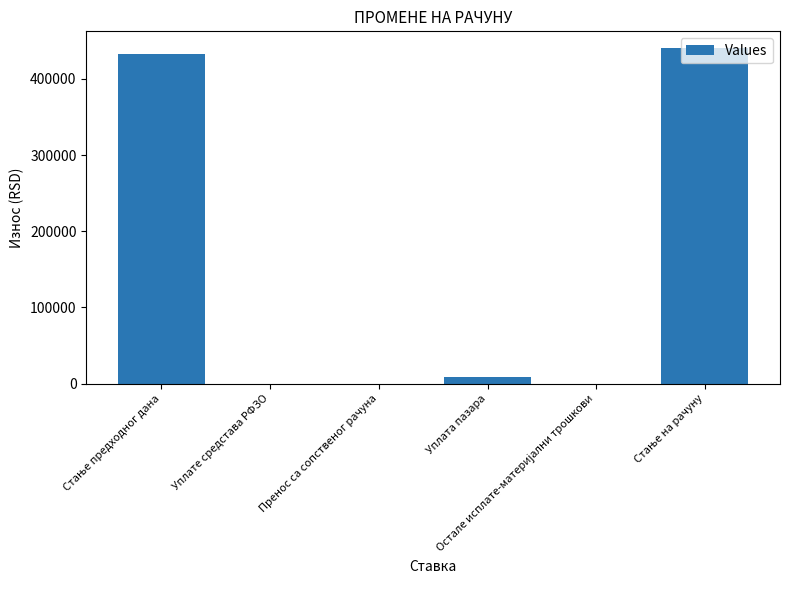

Is it true that the value at Уплате средстава РФЗО is 0.0?

True